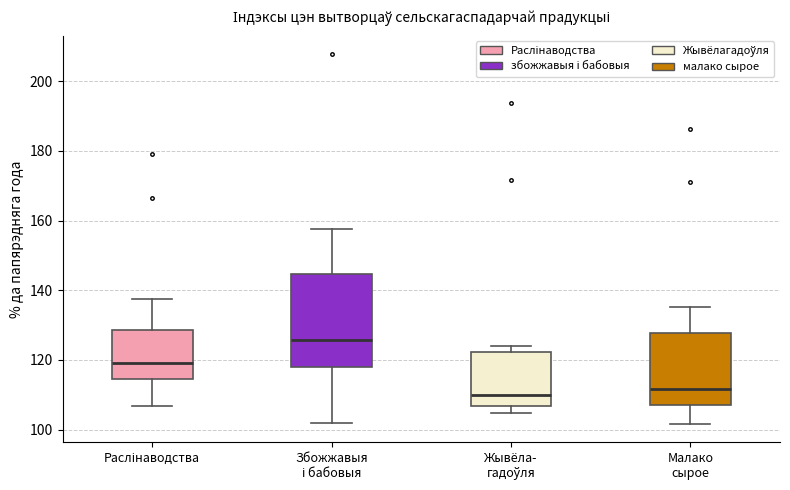

Which box is the tallest, from its lower edge to its upper edge?

Збожжавыя і бабовыя